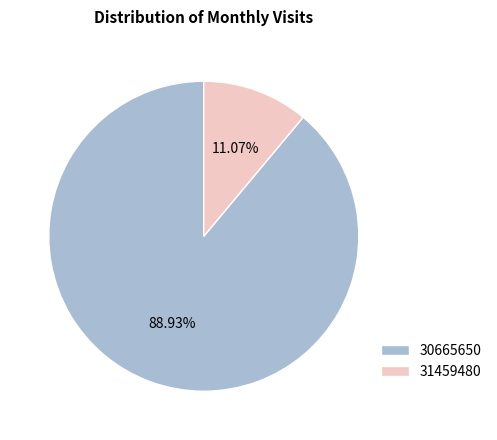

Is it true that 30665650 is 84% of the pie?

False